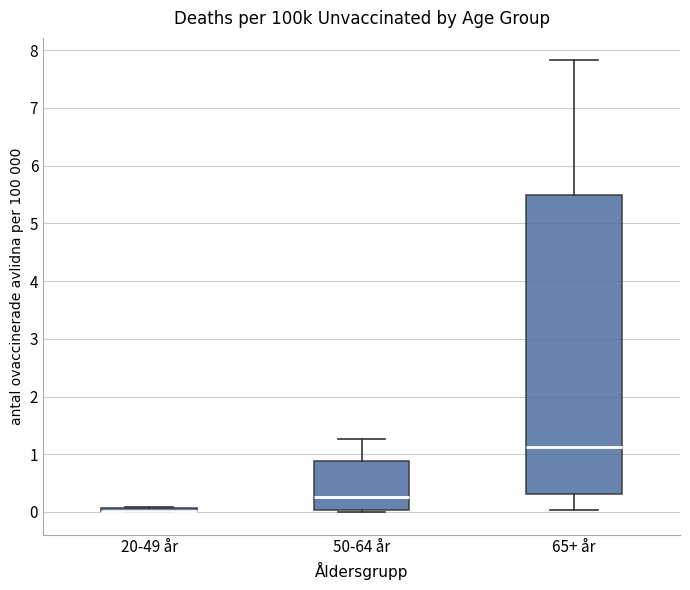

Where is the upper edge of the box for 50-64 år on the y-axis? The values are not printed on the chart, so give them approximately, as read against the axis.

0.9